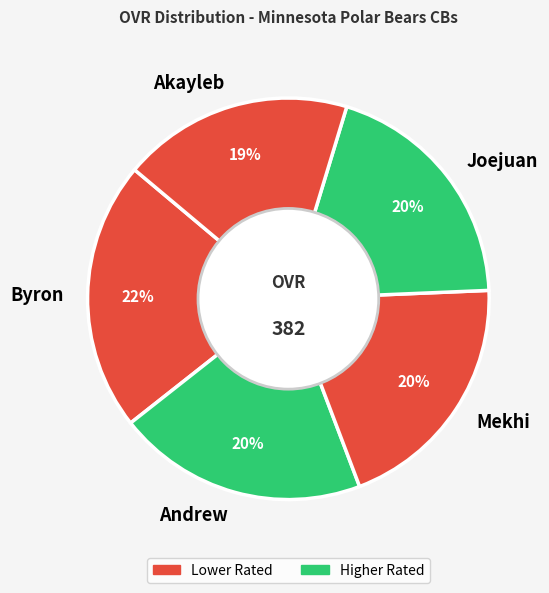

To the nearest percent, what portion does Byron represent?

22%